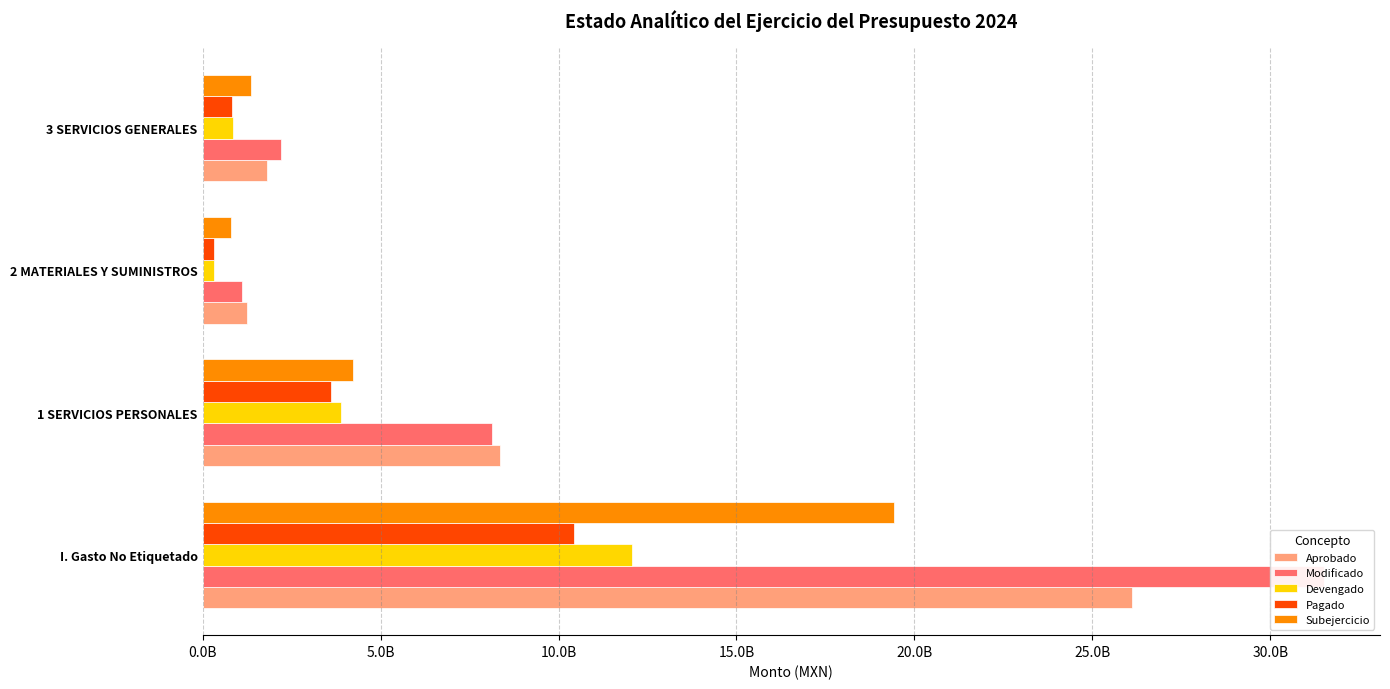

What are all the series names shown in the legend?

Aprobado, Modificado, Devengado, Pagado, Subejercicio